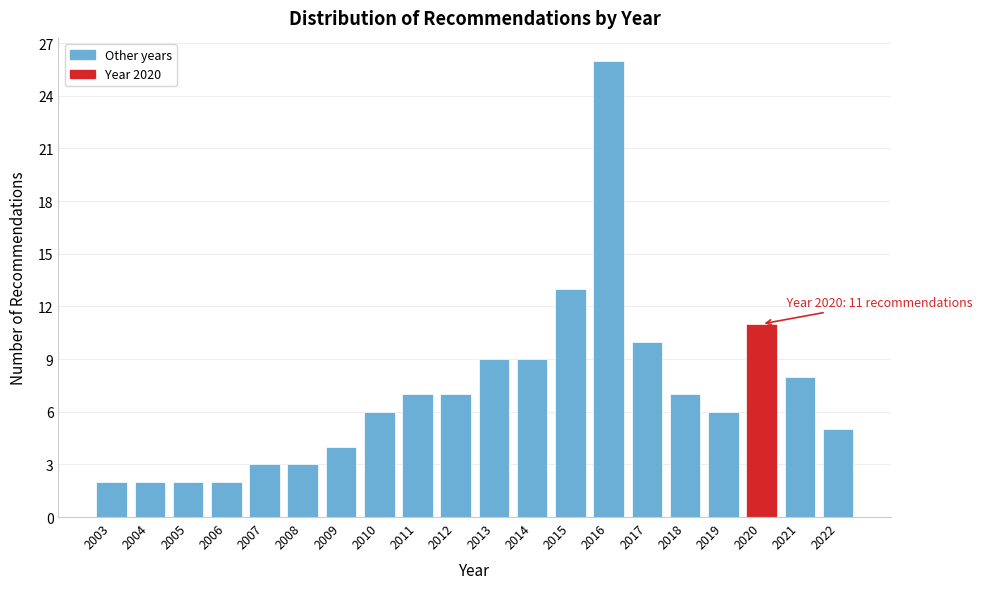

Reading left to right, list all the values displayed in this chart.

2003=2	2004=2	2005=2	2006=2	2007=3	2008=3	2009=4	2010=6	2011=7	2012=7	2013=9	2014=9	2015=13	2016=26	2017=10	2018=7	2019=6	2020=11	2021=8	2022=5